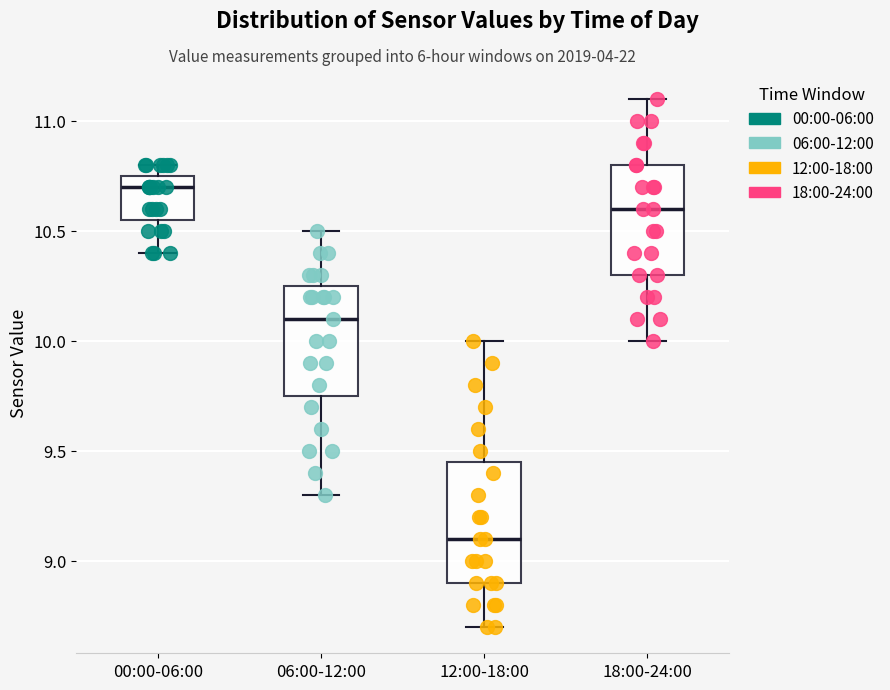

Which box's median line is the lowest?

12:00-18:00